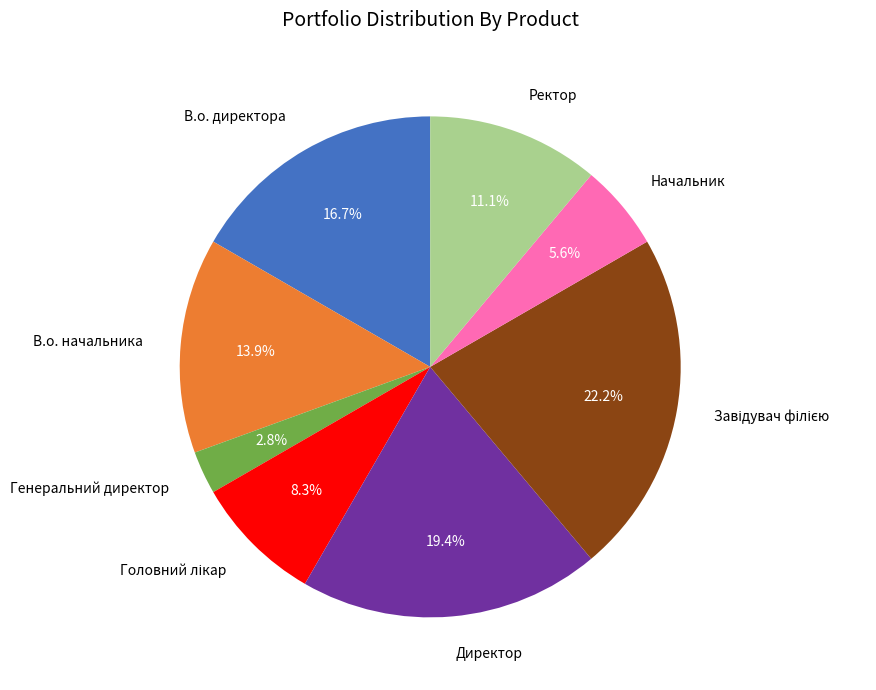

Is there a majority slice in this chart?

No